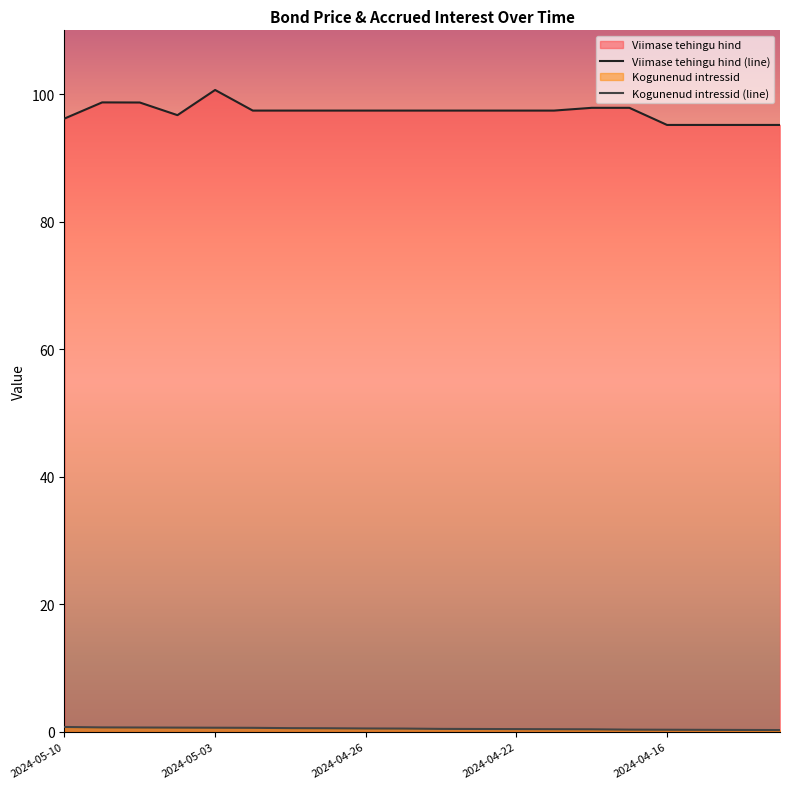

Is the value of Viimase tehingu hind at 2024-04-25 greater than the value of Kogunenud intressid at 2024-05-10?

Yes